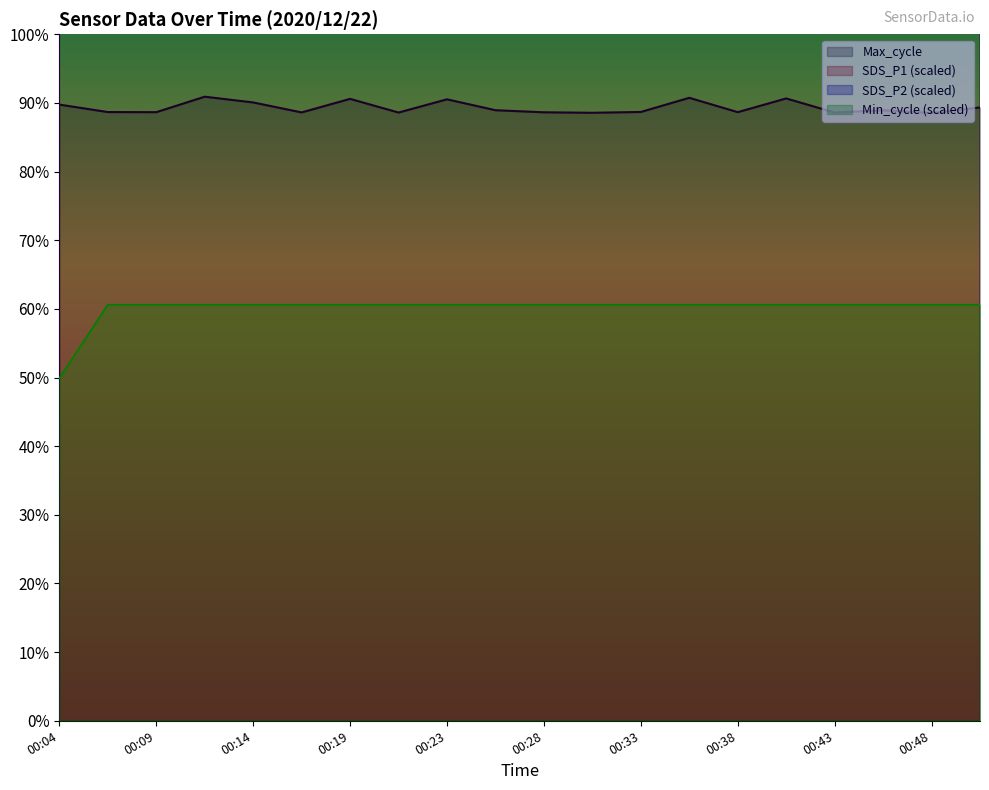

List the labels in order of SDS_P2 value, largest first.

00:21, 00:28, 00:33, 00:23, 00:31, 00:04, 00:45, 00:48, 00:36, 00:41, 00:43, 00:50, 00:16, 00:26, 00:19, 00:38, 00:09, 00:11, 00:14, 00:06